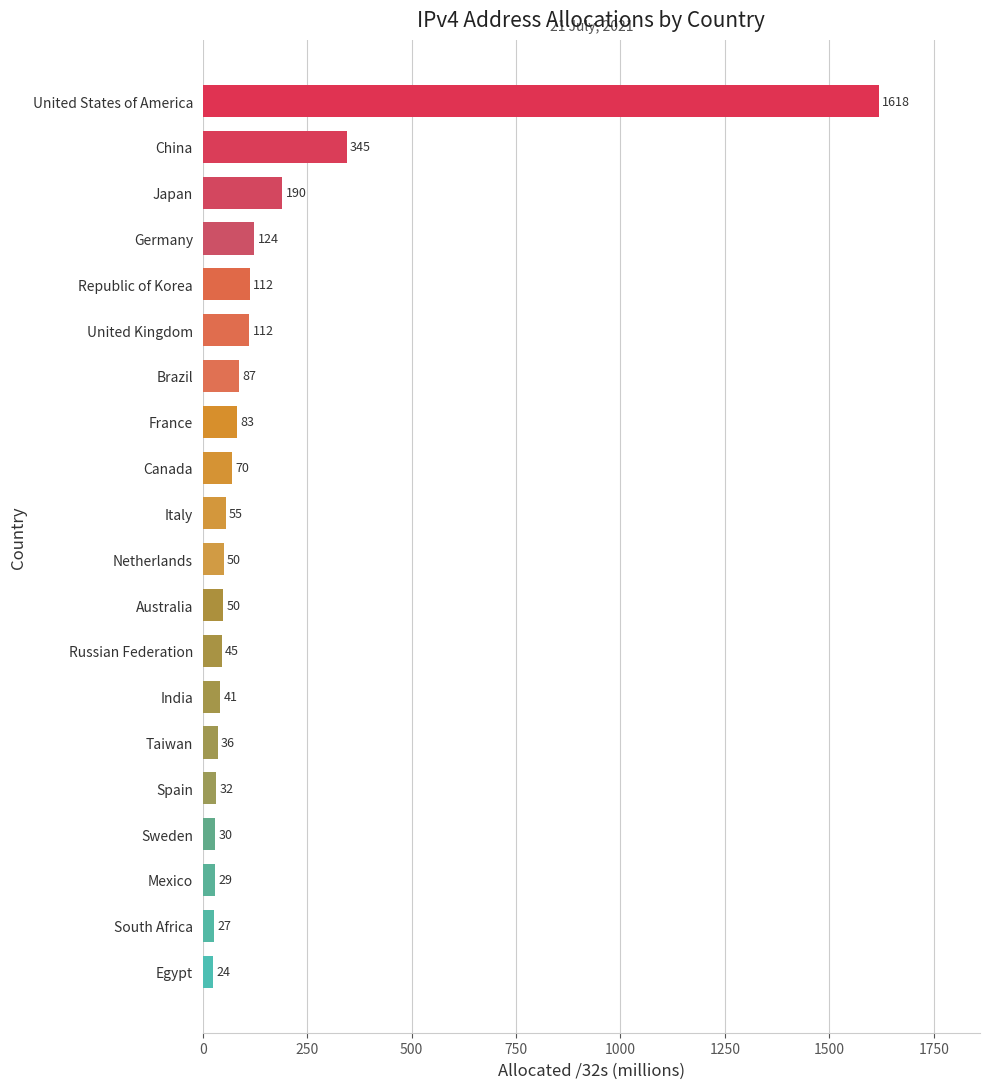

Which label corresponds to the largest value in the chart?

United States of America